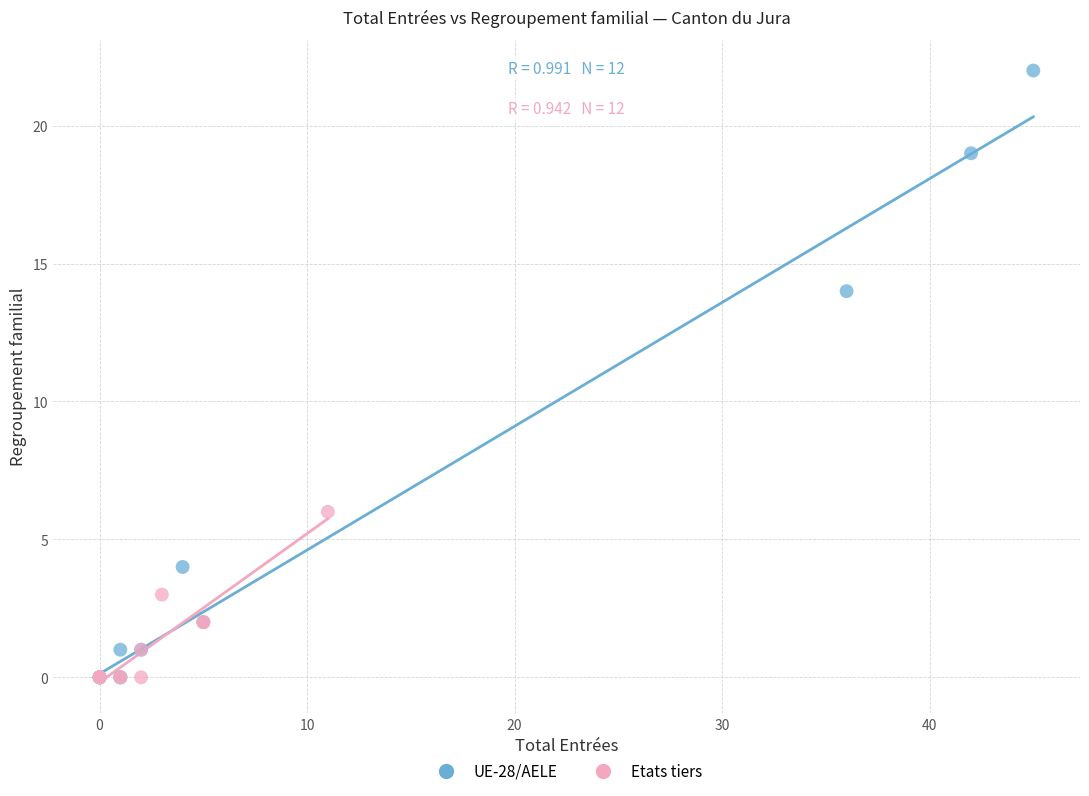

Which series reaches the maximum Y coordinate?

UE-28/AELE